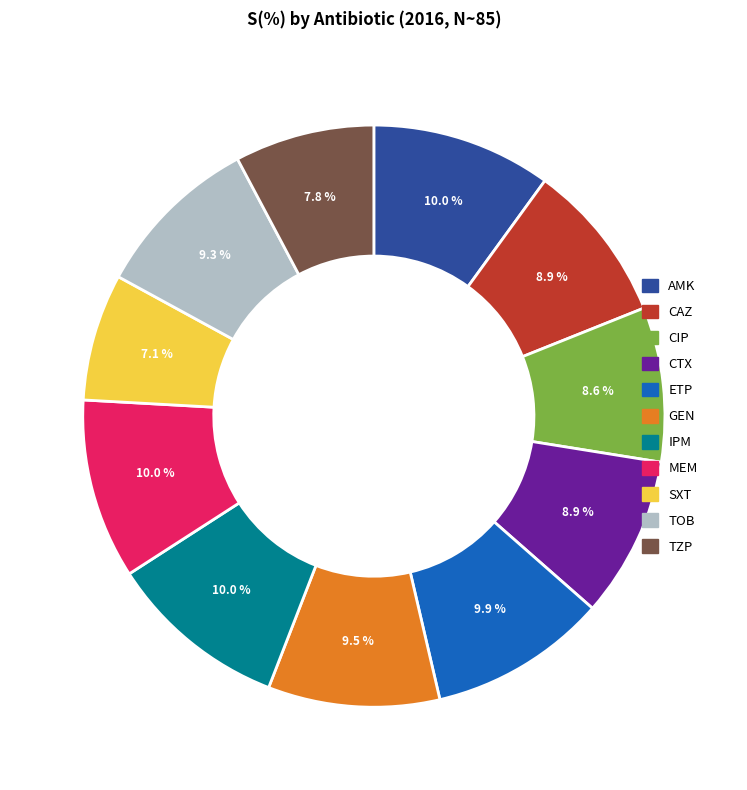

What percentage is NOT represented by CIP?

91.4%